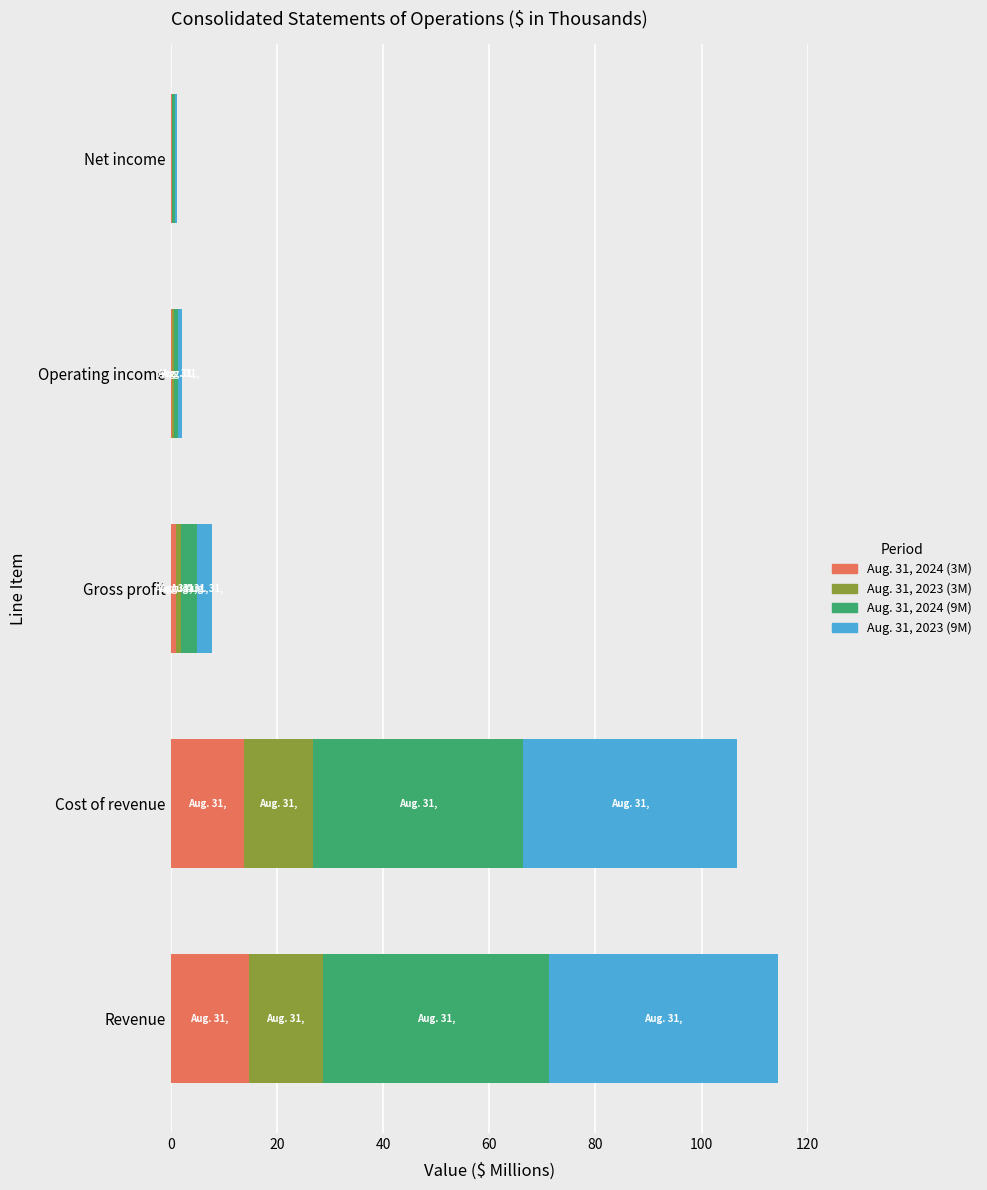

The Aug. 31, 2024 (3M) series shows 26.4 at Revenue. True or false?

False